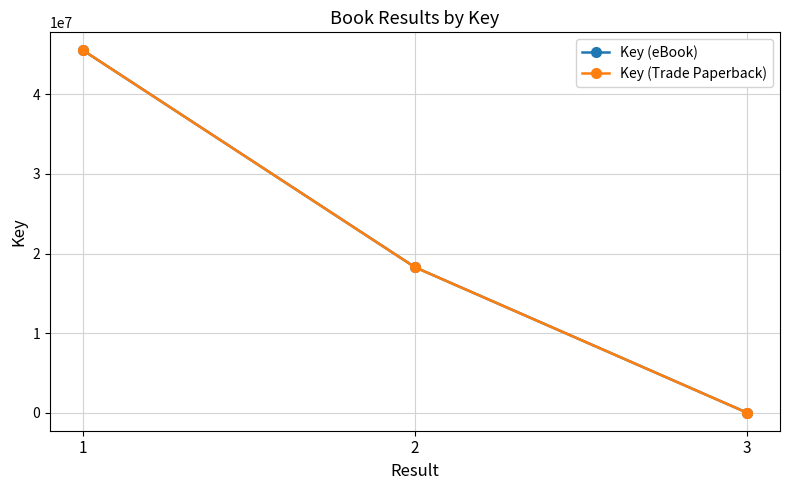

Does the chart display data point markers on the line(s)?

Yes